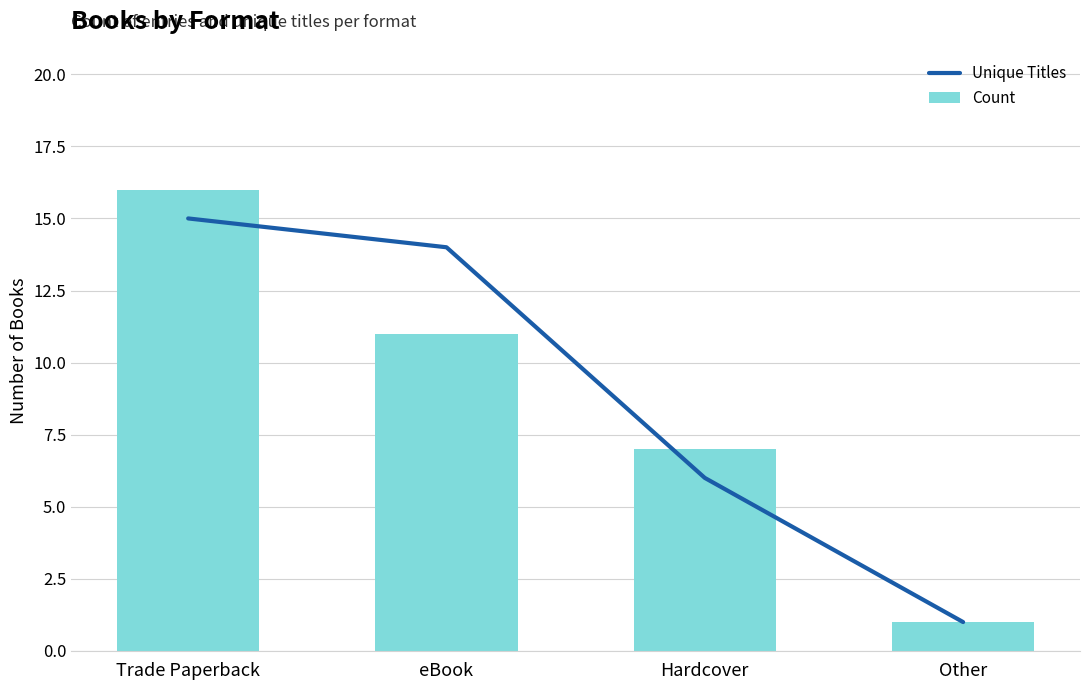

Which label corresponds to the largest value in the chart?

Trade Paperback